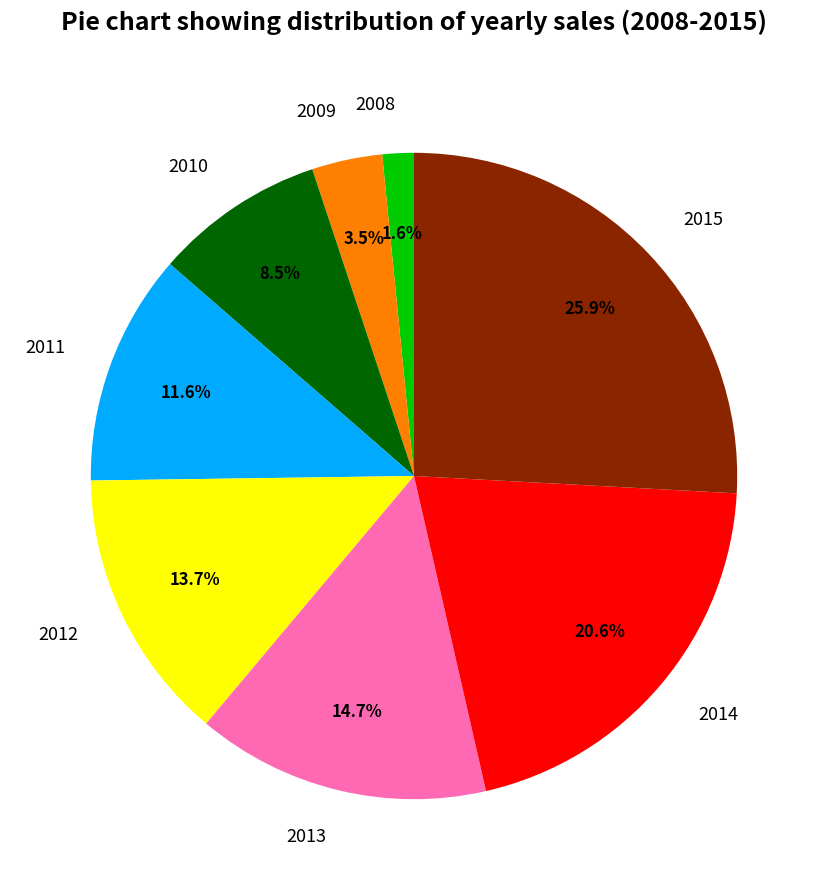

Which slice is the smallest?

2008